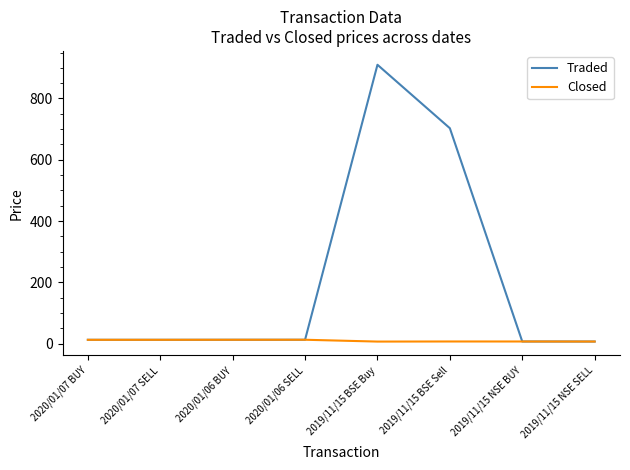

Is the value of Closed at 2020/01/07 BUY greater than the value of Traded at 2019/11/15 BSE Sell?

No